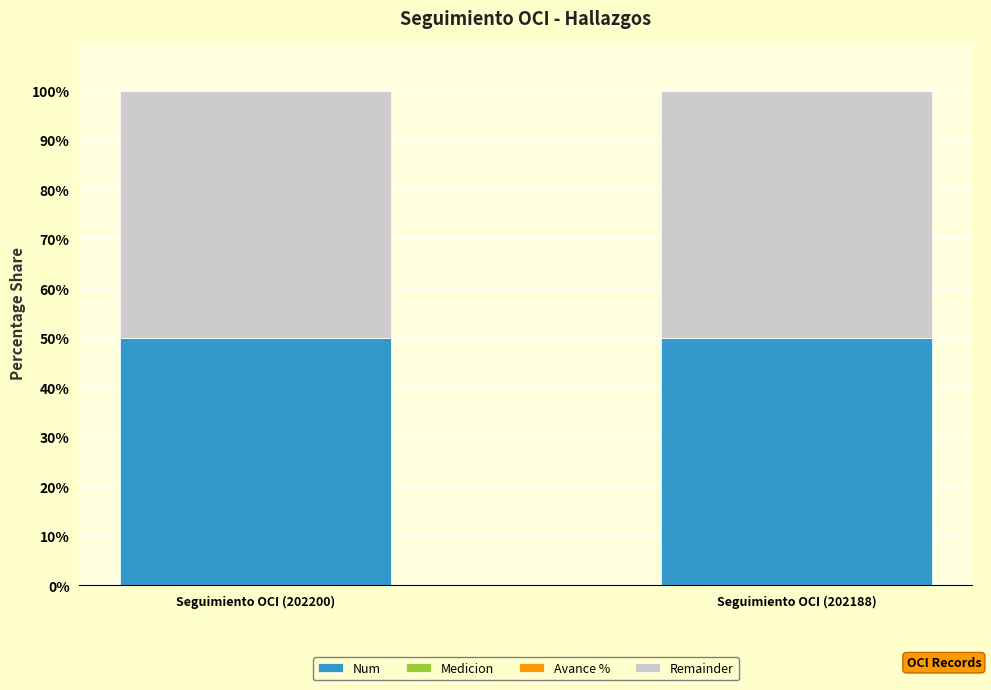

What is the total value across all series at Seguimiento OCI (202200)?

100.0